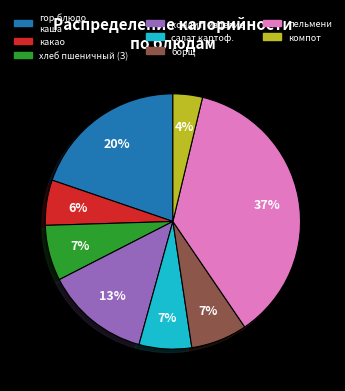

Is there any slice that represents more than half of the pie?

No